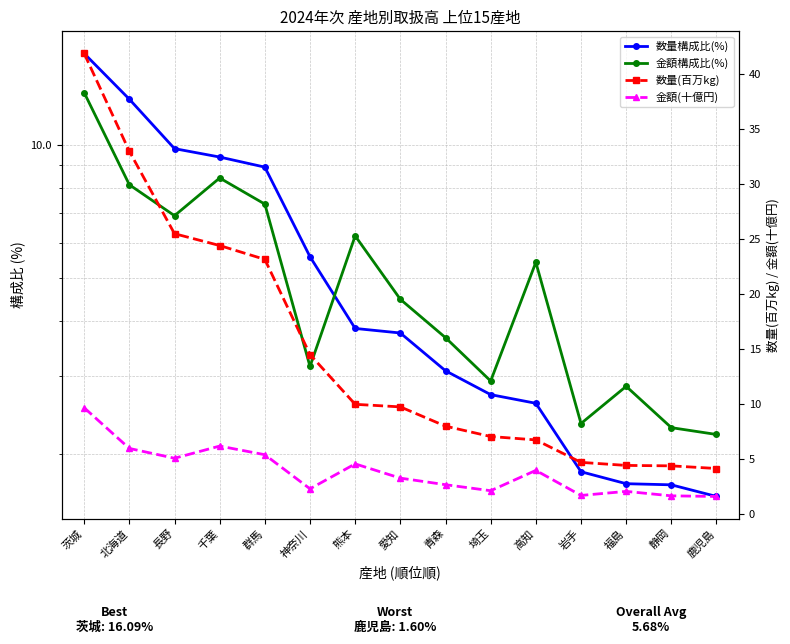

Which category has the lowest value across all series?

鹿児島